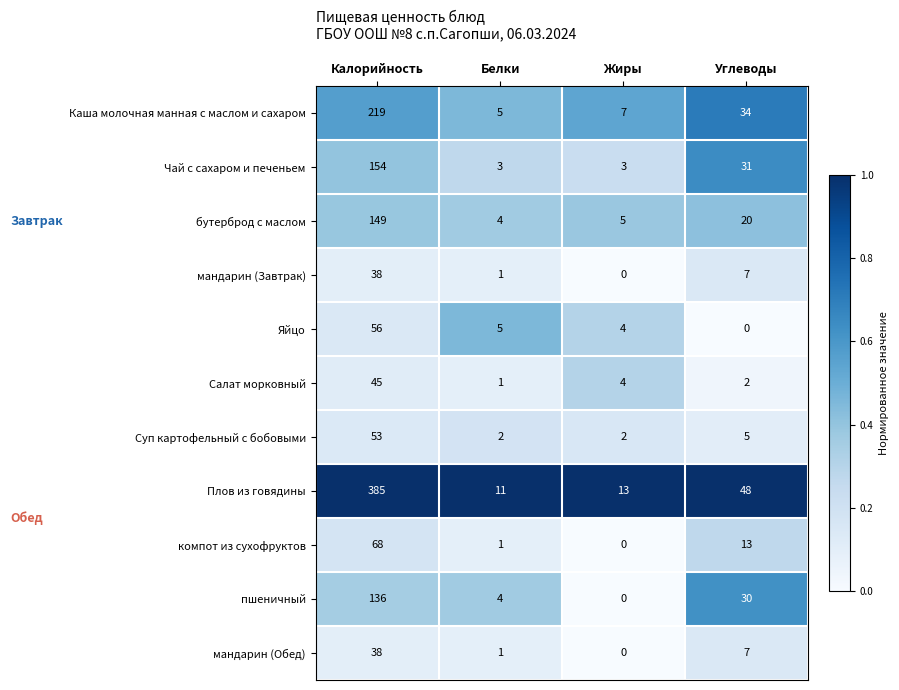

What is the difference between the maximum and minimum values in the Чай с сахаром и печеньем series?

151